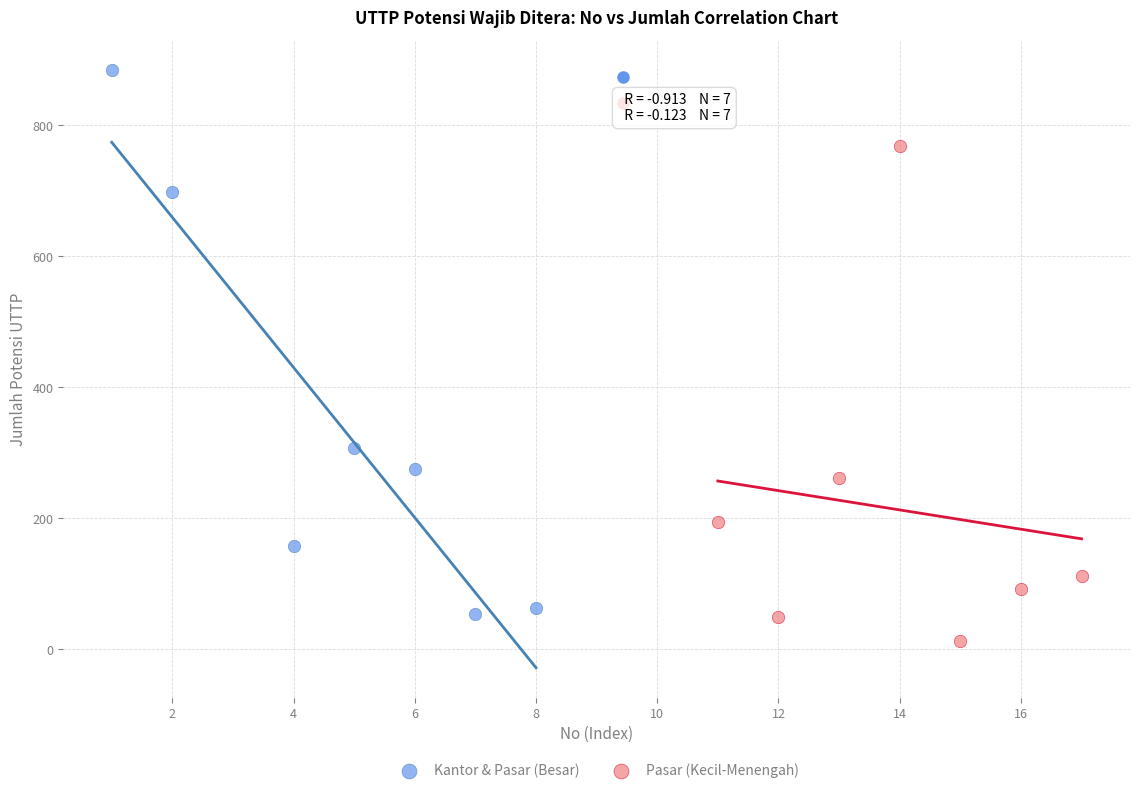

Which series has the widest spread of Y values?

Kantor & Pasar (Besar)